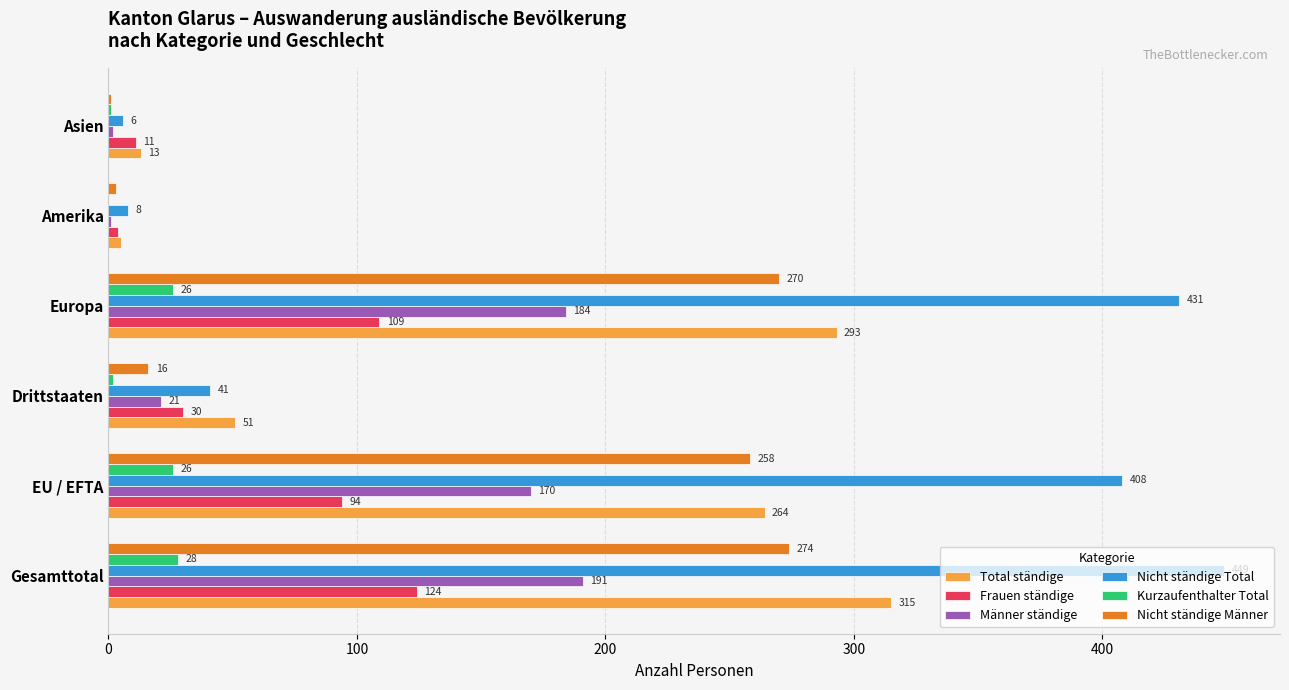

At which label does Kurzaufenthalter Total reach its peak?

Gesamttotal